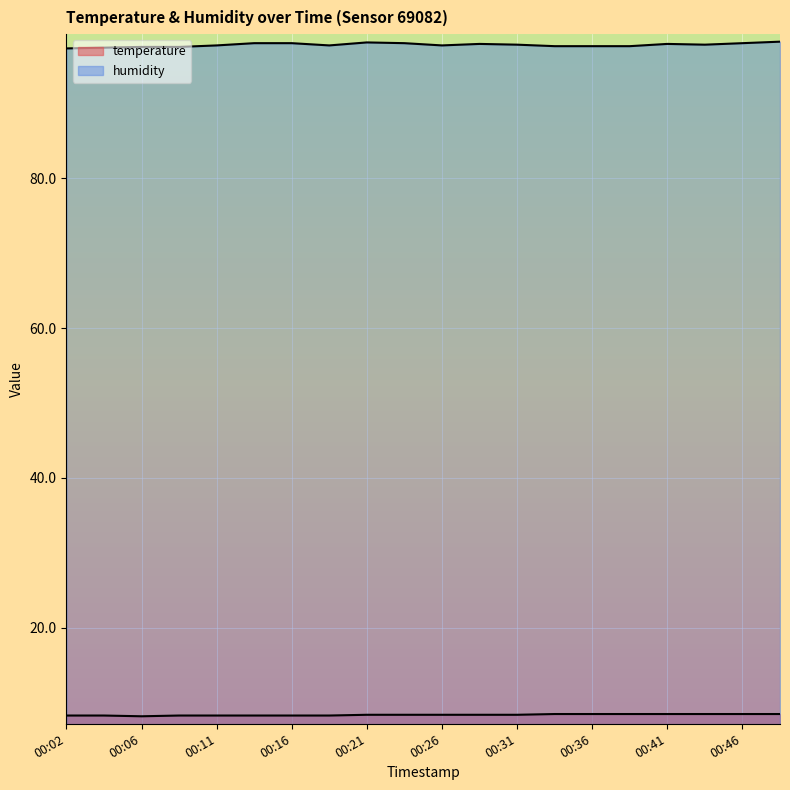

True or false: temperature and humidity intersect in this chart.

False